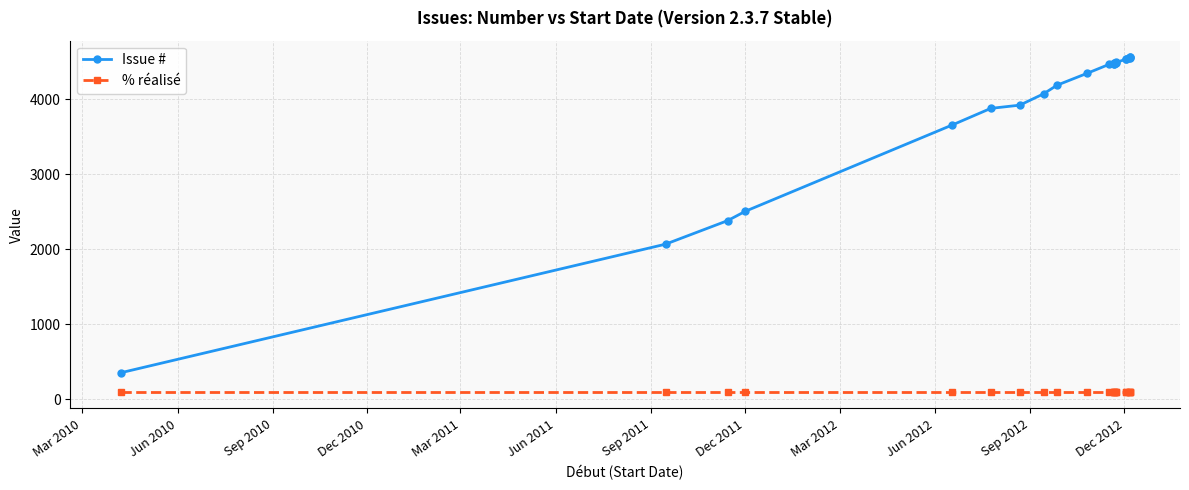

How many lines are shown in the chart?

2